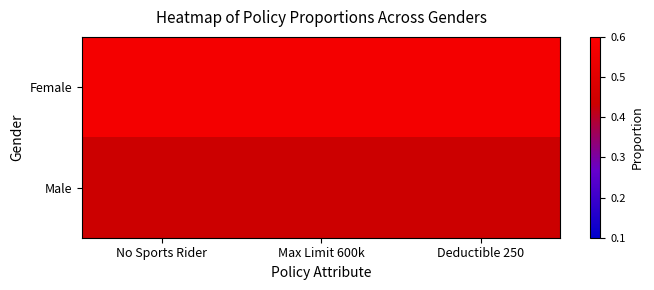

At which category is the sum across all series the highest?

No Sports Rider